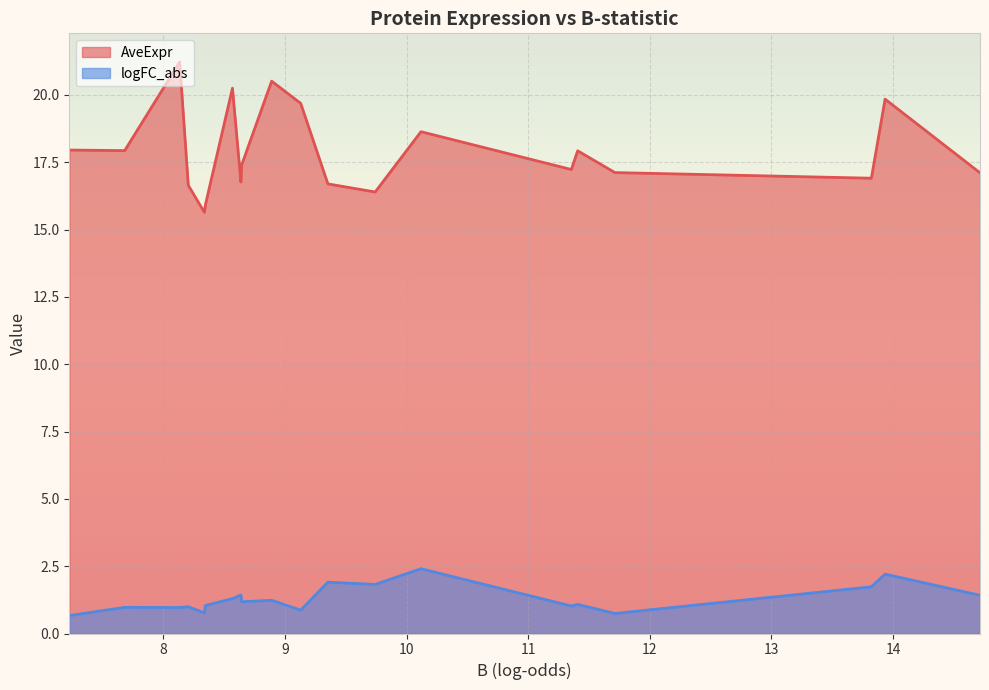

List the series in order of their overall mean, lowest first.

logFC_abs, AveExpr